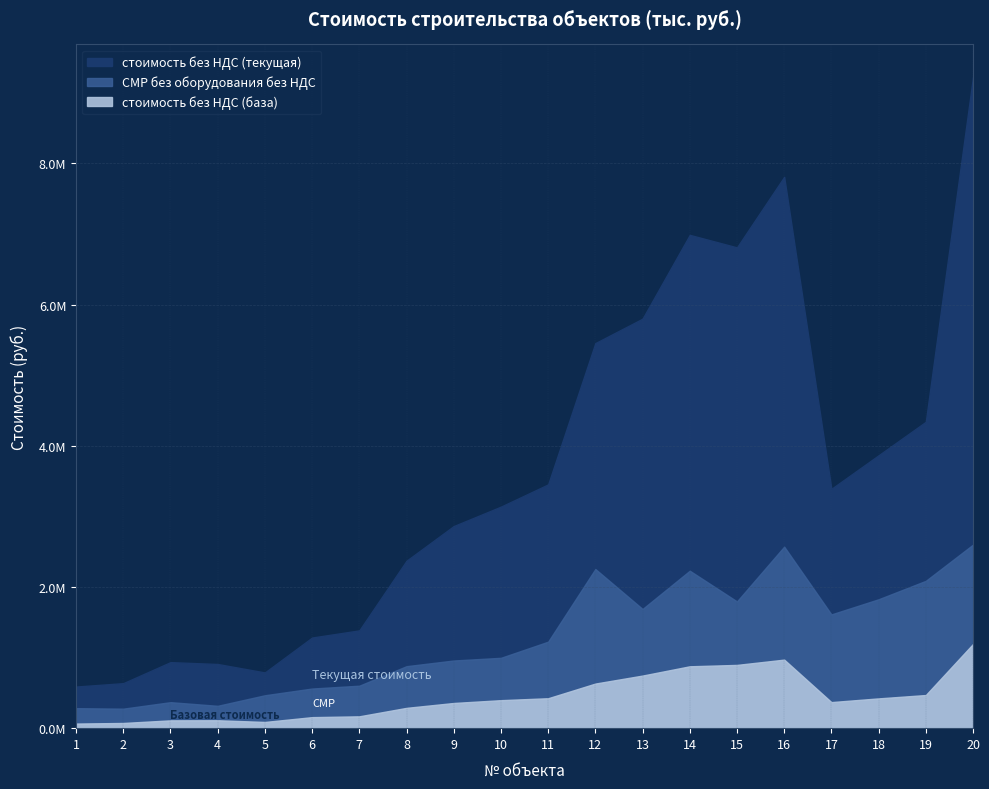

Rank the series by their average value, from highest to lowest.

стоимость без НДС (текущая), СМР без оборудования без НДС, стоимость без НДС (база)